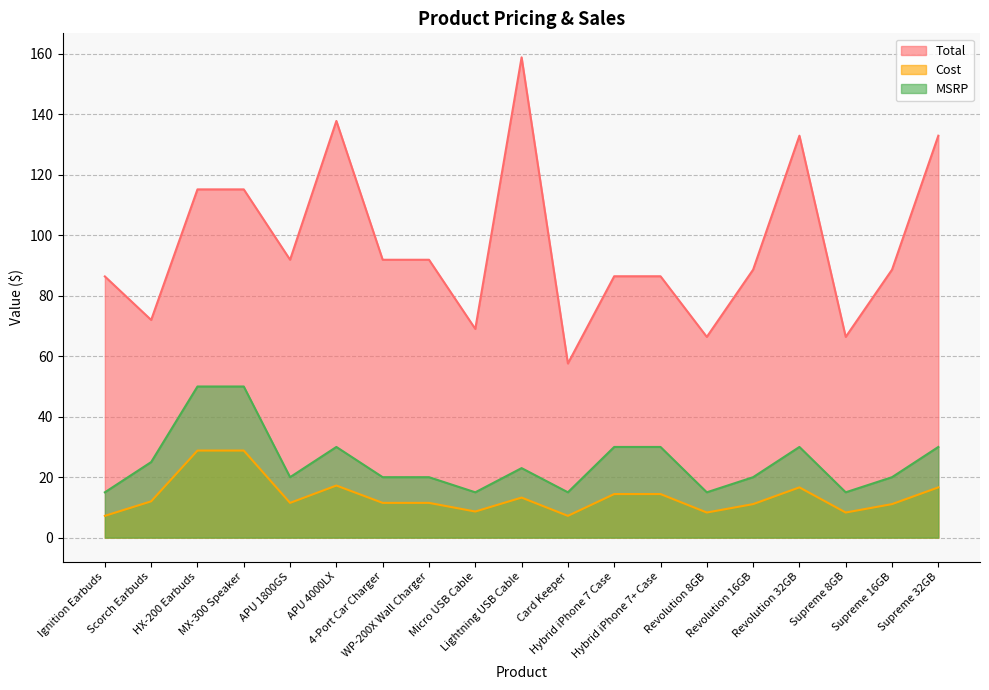

What is the difference between the Total values at HX-200 Earbuds and Ignition Earbuds?

28.8